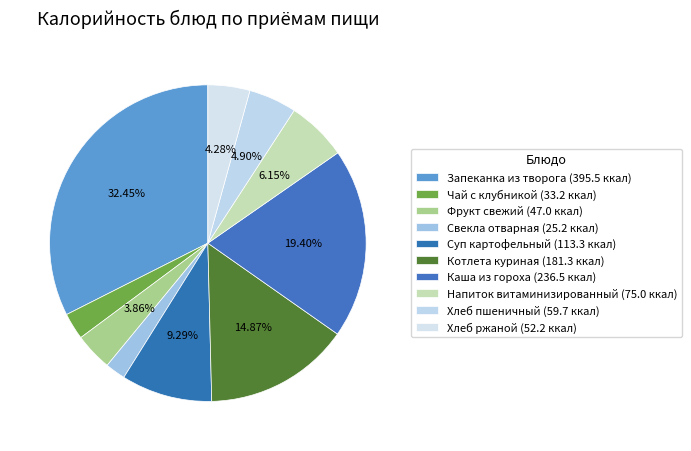

Combined, do Хлеб ржаной and Запеканка из творога account for over 50%?

No